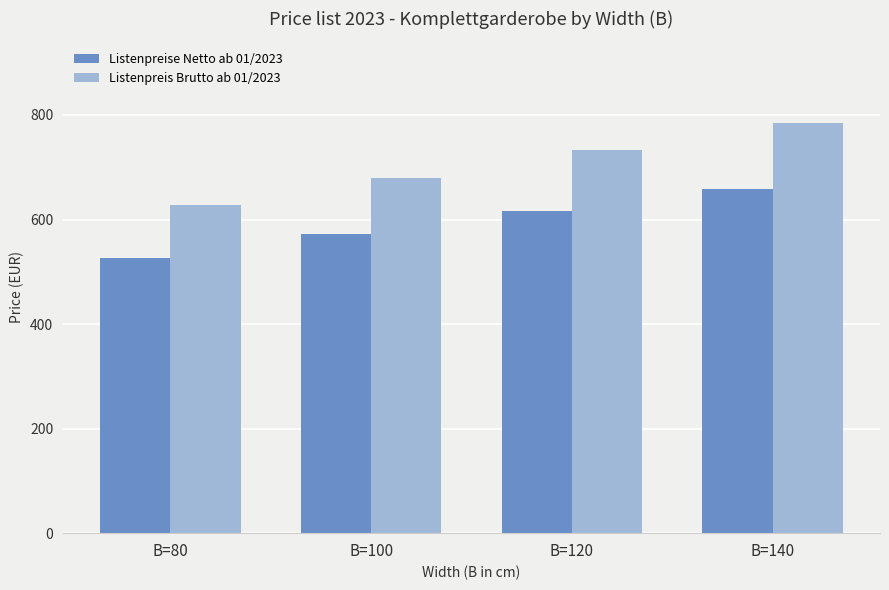

What is the difference between the maximum and minimum values in the Listenpreise Netto ab 01/2023 series?

131.9